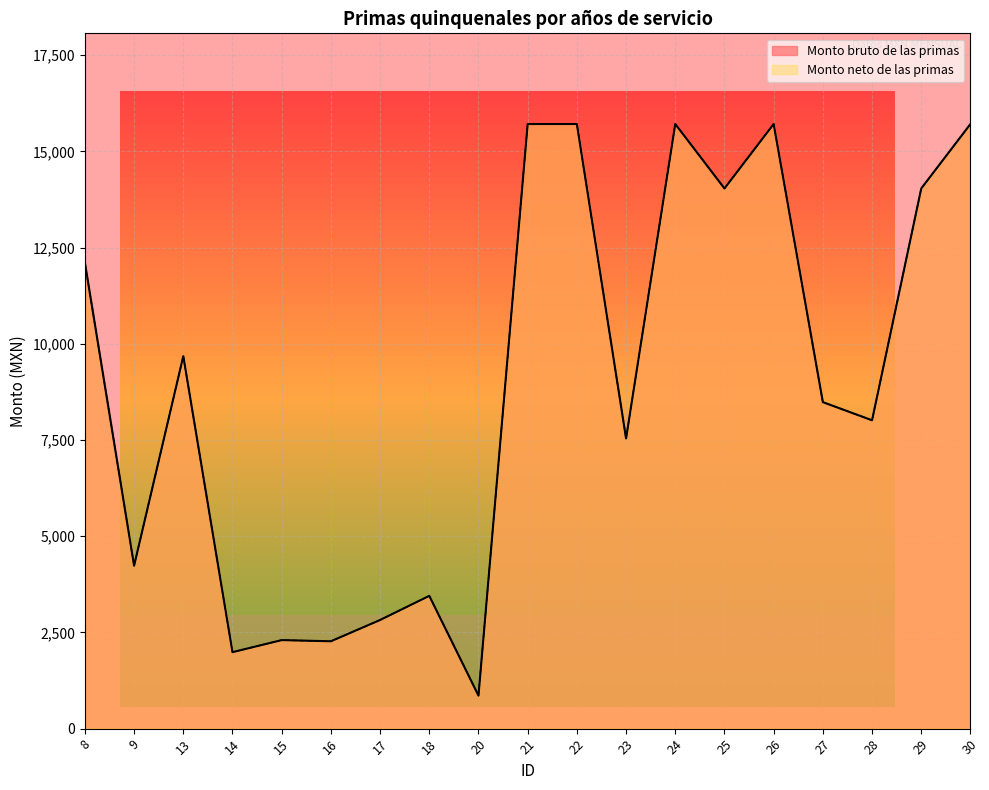

Where is Monto bruto de las primas nearest to the value 8285?

27